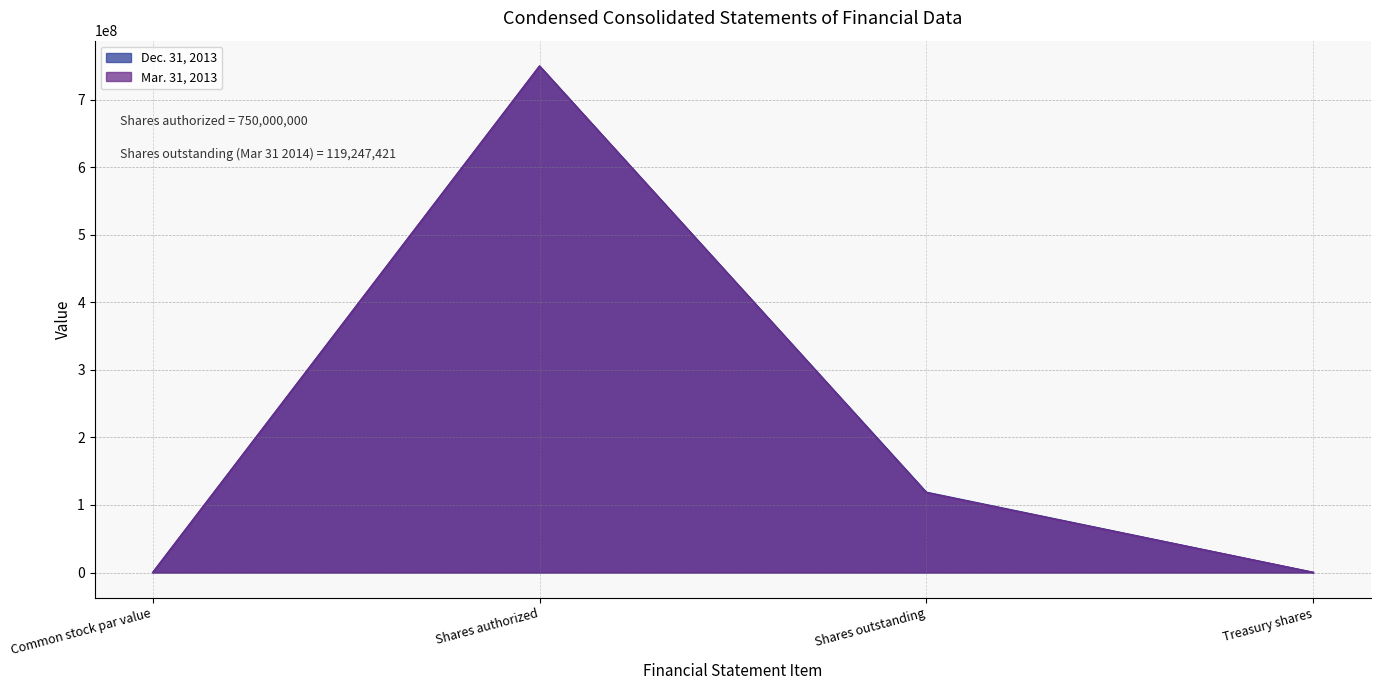

What is the difference between the maximum and second lowest values in the Dec. 31, 2013 series?

749783477